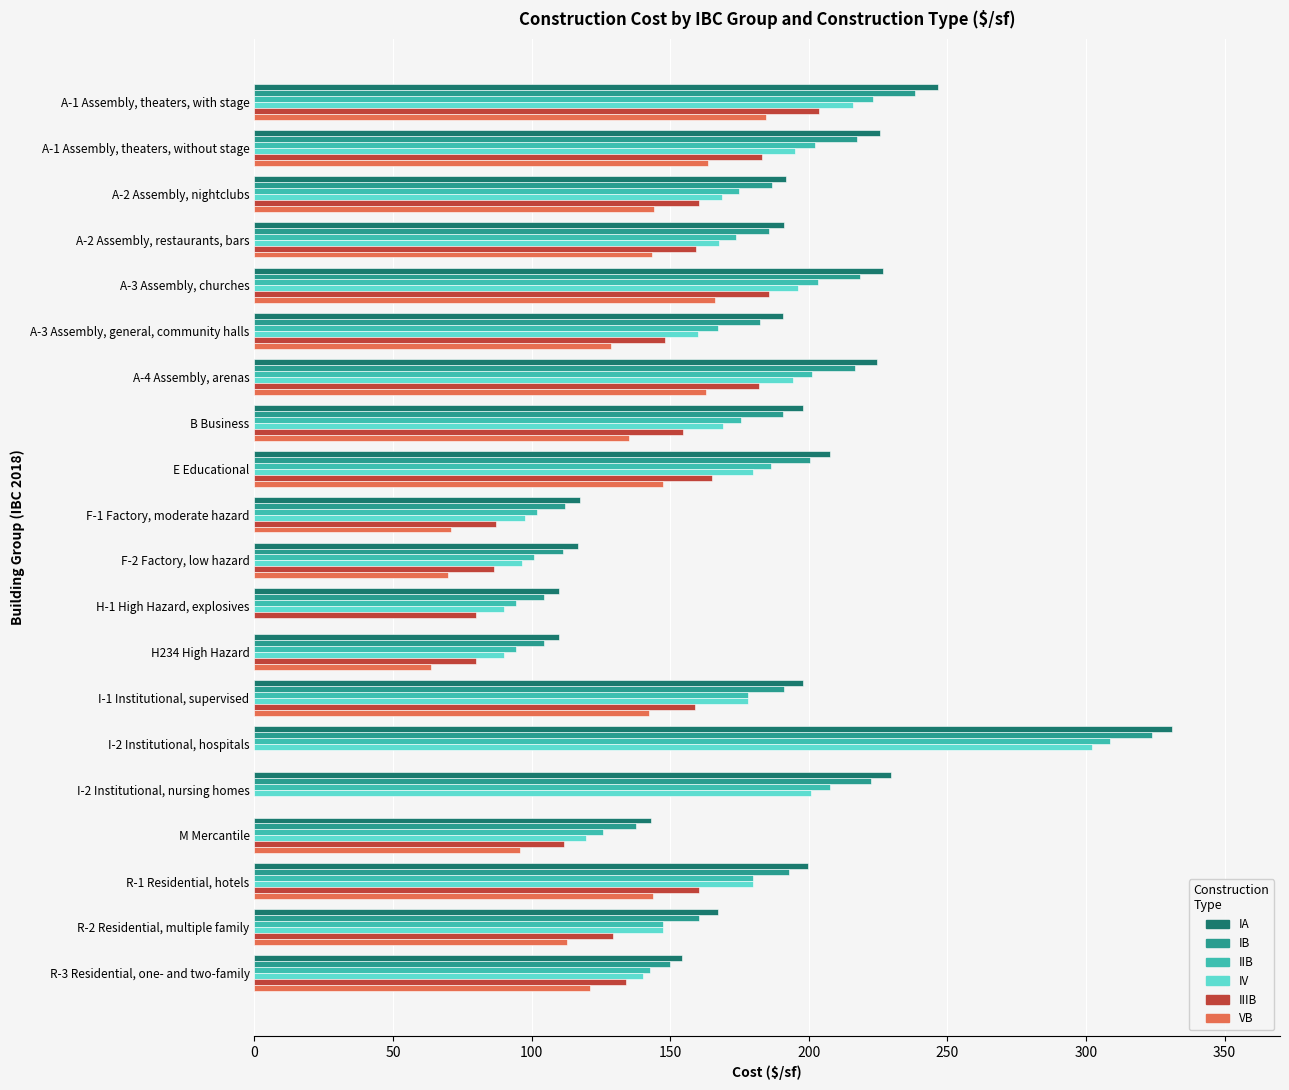

The IV series shows 119.6 at M Mercantile. True or false?

True